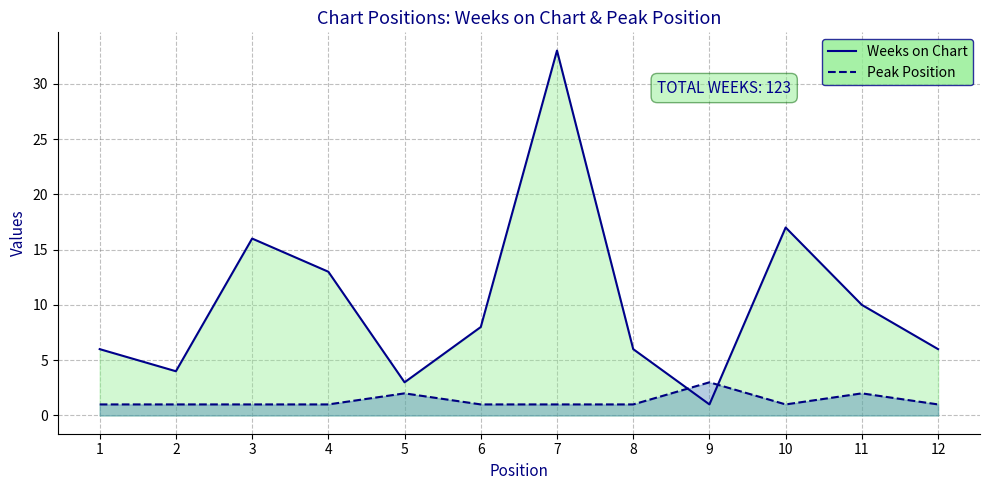

At which category does the chart reach its minimum across all series?

9